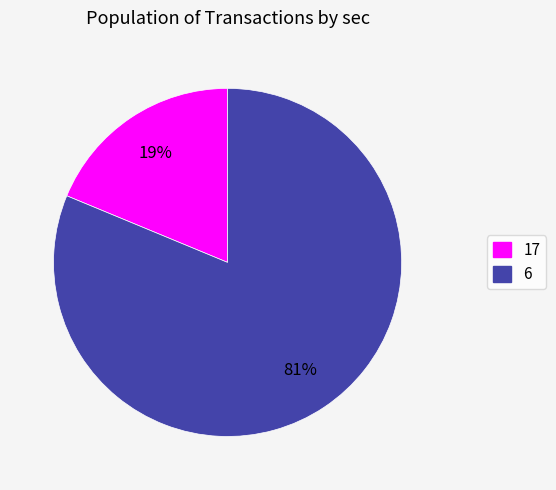

How many slices are in this pie chart?

2